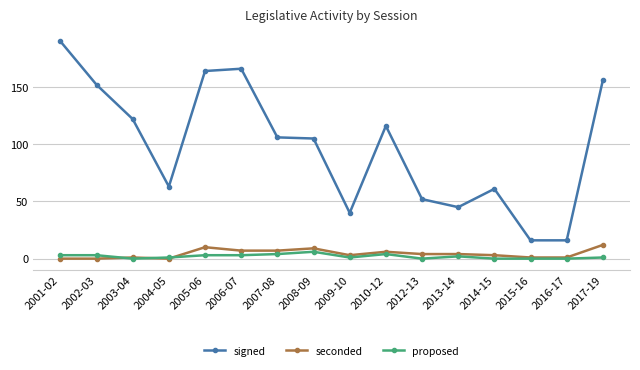

What are all the series names shown in the legend?

signed, seconded, proposed